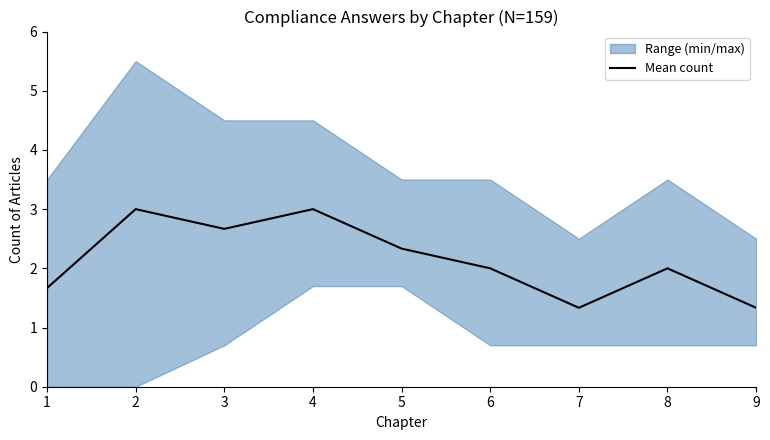

List the labels in order of value, smallest first.

7, 9, 1, 6, 8, 5, 3, 2, 4